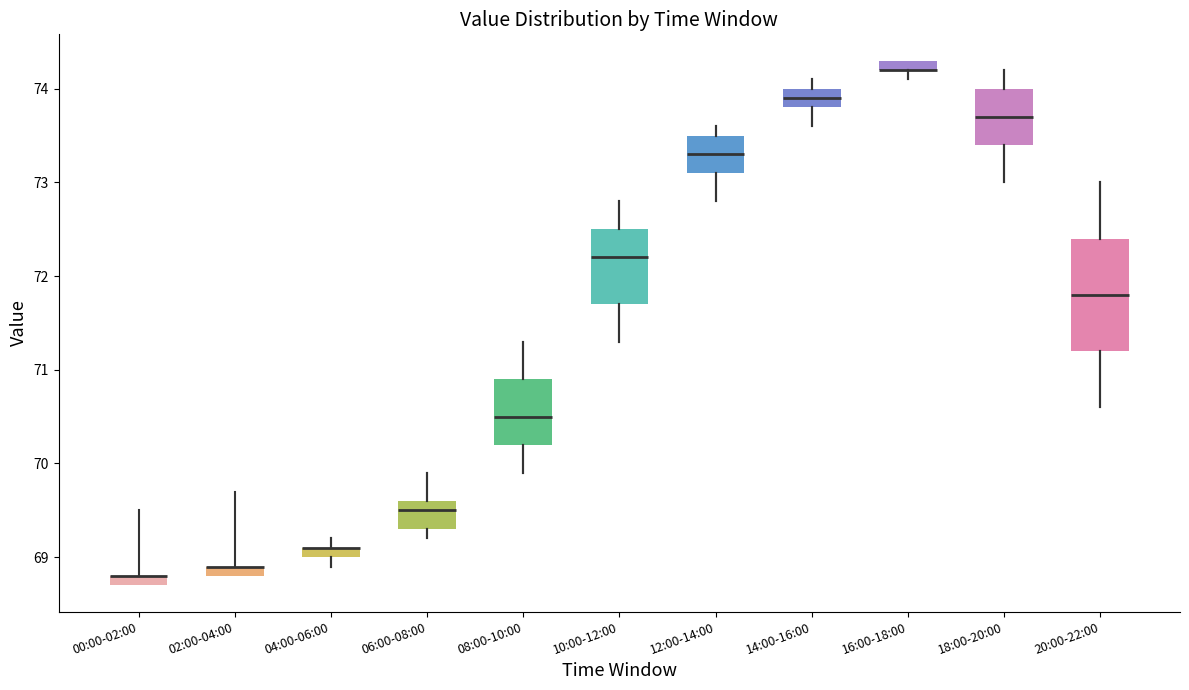

Where is the lower edge of the box for 00:00-02:00 on the y-axis? The values are not printed on the chart, so give them approximately, as read against the axis.

68.7